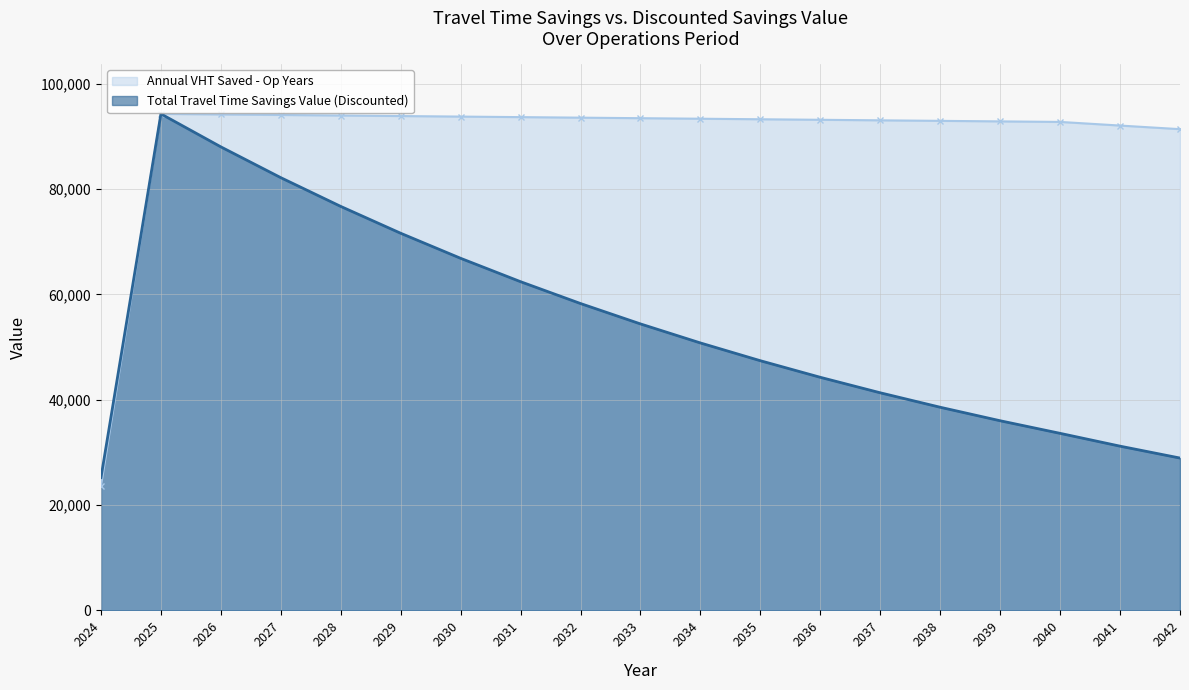

True or false: Total Travel Time Savings Value (Discounted) and Annual VHT Saved - Op Years intersect in this chart.

False